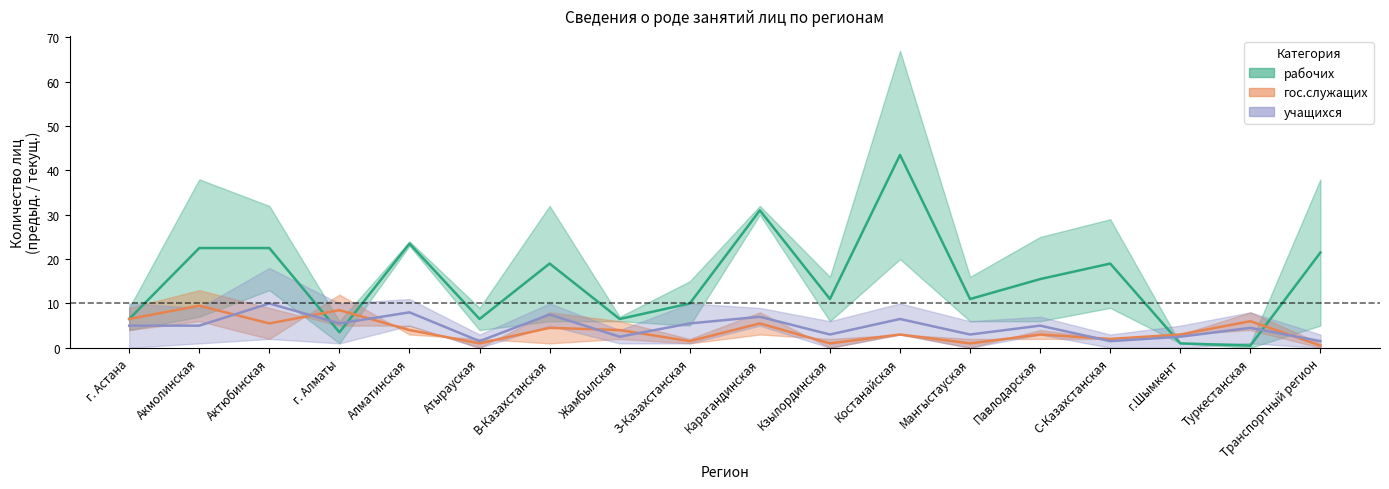

Which series has the widest spread of values?

рабочих (пред.)